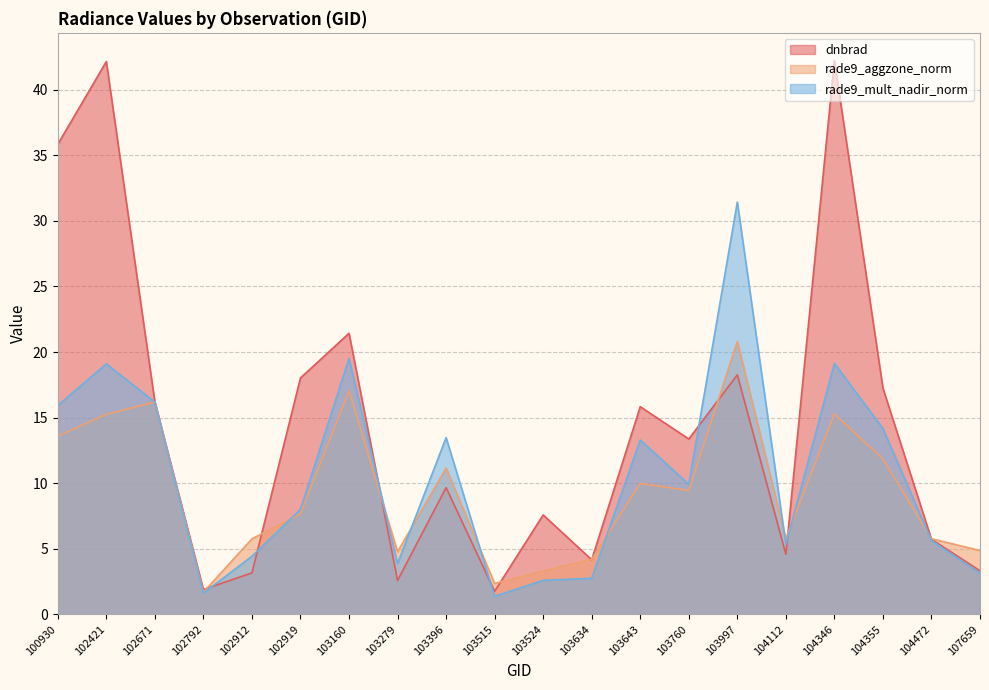

Reading left to right, transcribe all the data shown in this chart.

dnbrad: 35.8	42.1	16.2	1.9	3.2	18.0	21.4	2.6	9.7	1.8	7.6	4.2	15.8	13.4	18.3	4.6	42.2	17.2	5.7	3.3
rade9_aggzone_norm: 13.6	15.3	16.2	1.7	5.8	7.7	17.1	4.8	11.2	2.4	3.3	4.2	10.0	9.4	20.8	5.8	15.3	11.9	5.8	4.9
rade9_mult_nadir_norm: 15.9	19.1	16.2	1.6	4.4	8.0	19.5	3.9	13.5	1.4	2.6	2.8	13.3	9.9	31.4	5.3	19.1	14.2	5.6	3.1